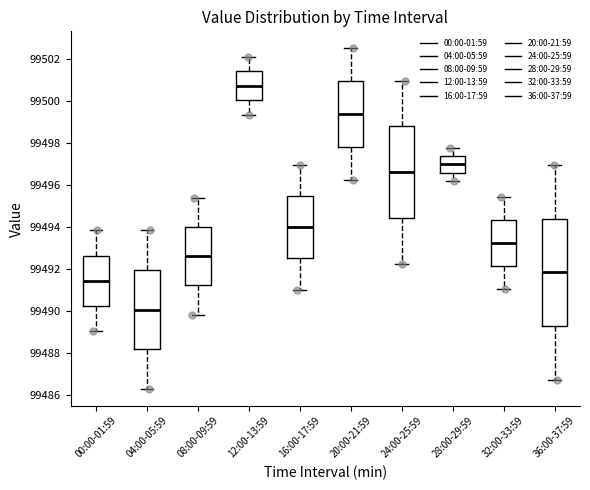

Which box is the tallest, from its lower edge to its upper edge?

36:00-37:59